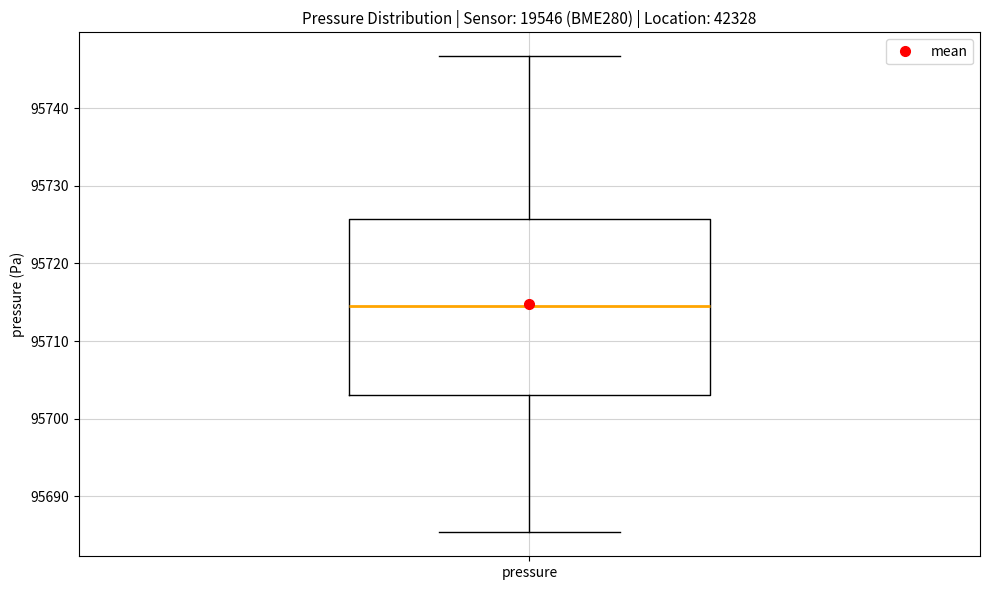

Where is the upper edge of the box for pressure on the y-axis? The values are not printed on the chart, so give them approximately, as read against the axis.

95726